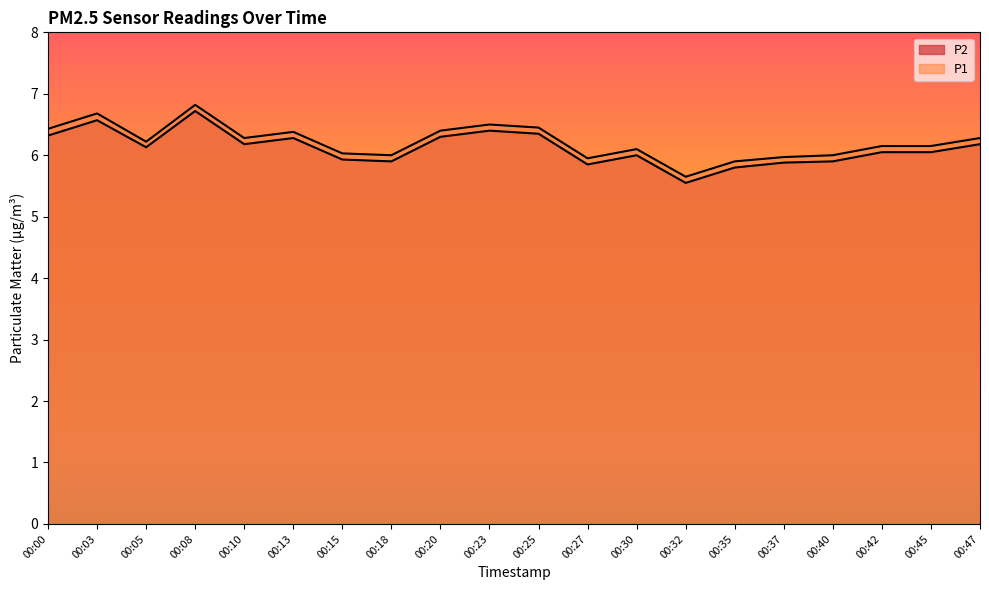

At 00:15, list the series in order from largest to smallest.

P1, P2